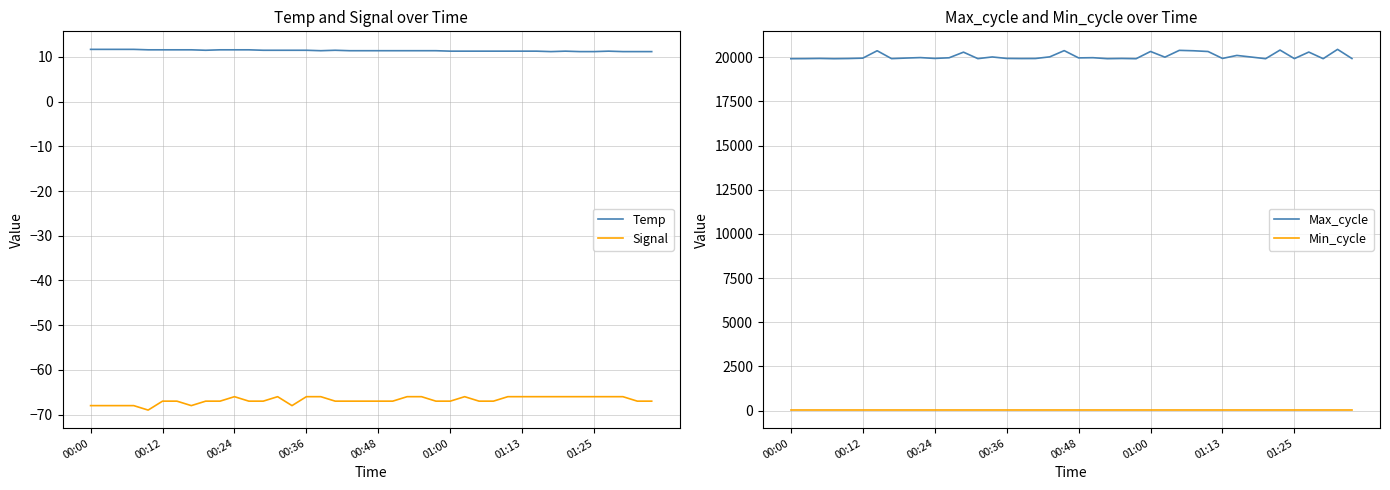

Which series has the largest total across all categories?

Max_cycle